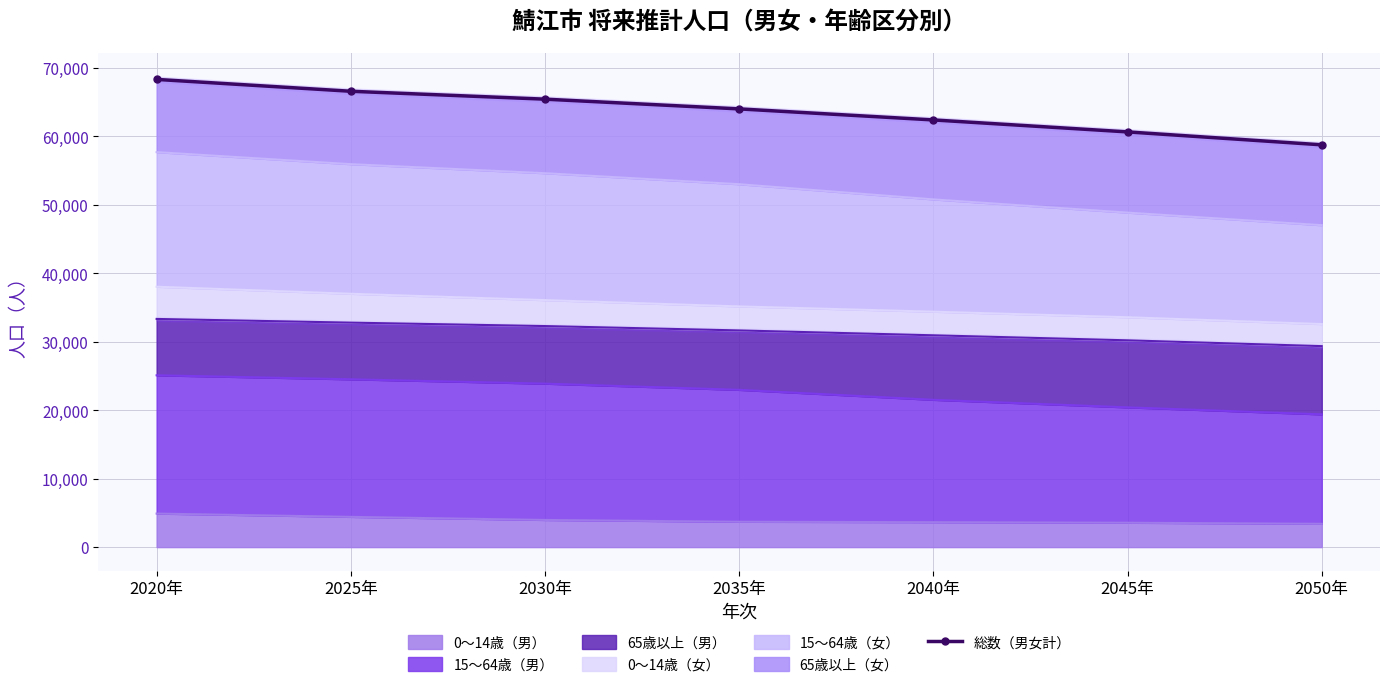

What is the change in value from 2020年 to 2025年?

-1731